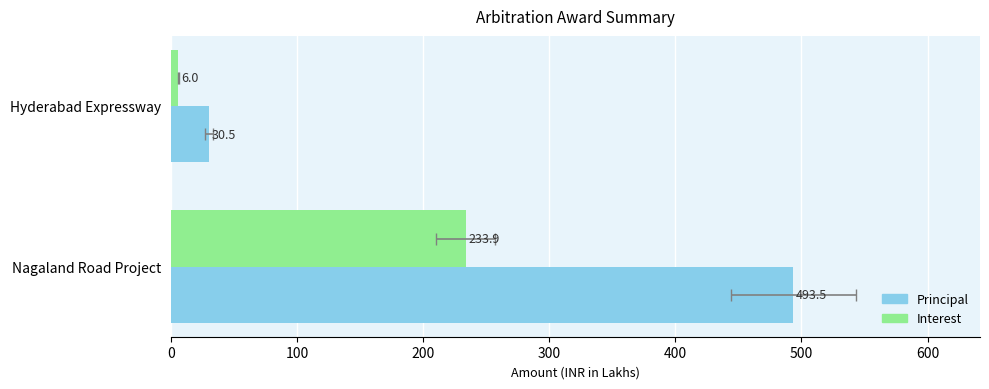

How many data points in Interest are less than 233?

1